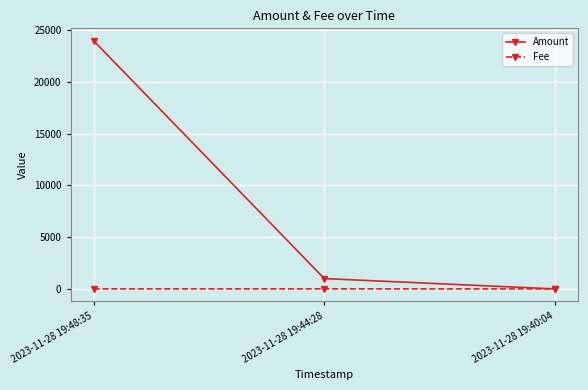

At how many categories does at least one series exceed 18244?

1